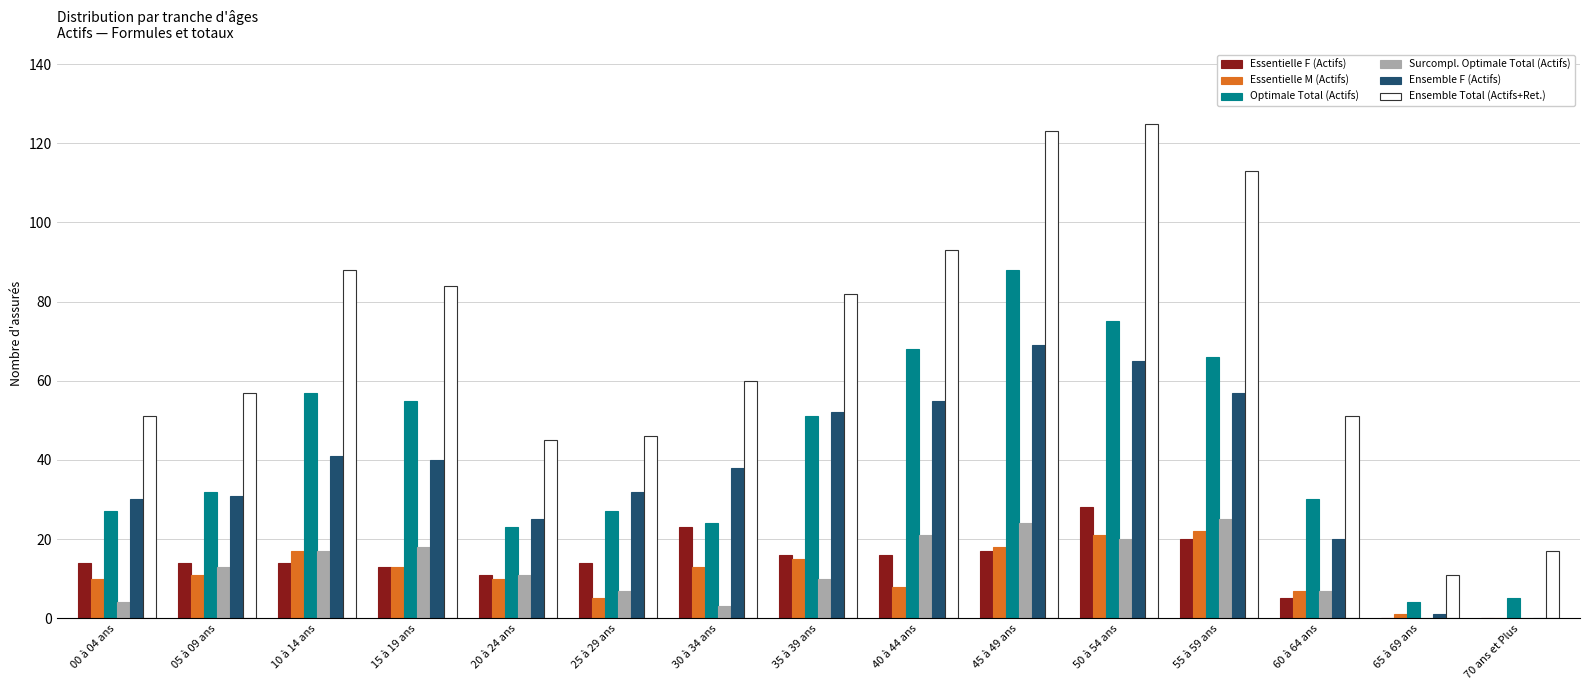

Reading left to right, transcribe all the data shown in this chart.

Essentielle F (Actifs): 14	14	14	13	11	14	23	16	16	17	28	20	5	0	0
Essentielle M (Actifs): 10	11	17	13	10	5	13	15	8	18	21	22	7	1	0
Optimale Total (Actifs): 27	32	57	55	23	27	24	51	68	88	75	66	30	4	5
Surcompl. Optimale Total (Actifs): 4	13	17	18	11	7	3	10	21	24	20	25	7	0	0
Ensemble F (Actifs): 30	31	41	40	25	32	38	52	55	69	65	57	20	1	0
Ensemble Total (Actifs+Ret.): 51	57	88	84	45	46	60	82	93	123	125	113	51	11	17